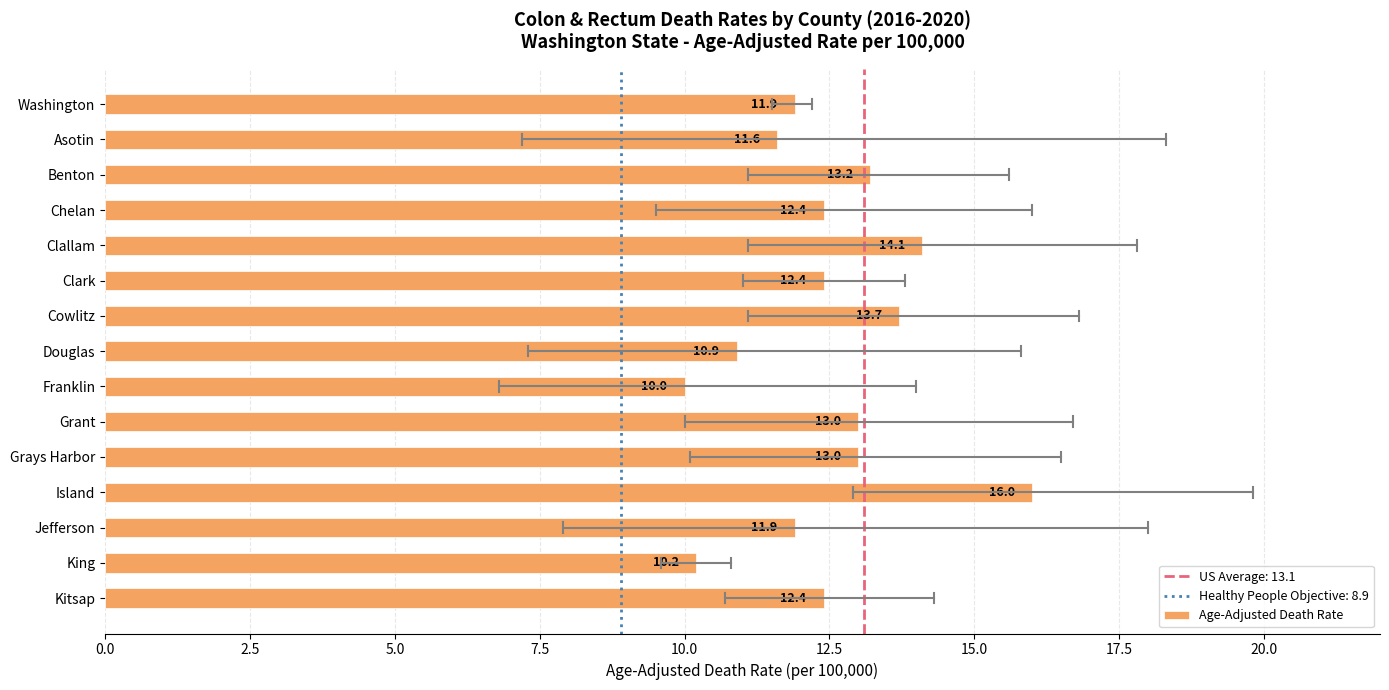

What is the difference between the maximum and second lowest values?

5.8